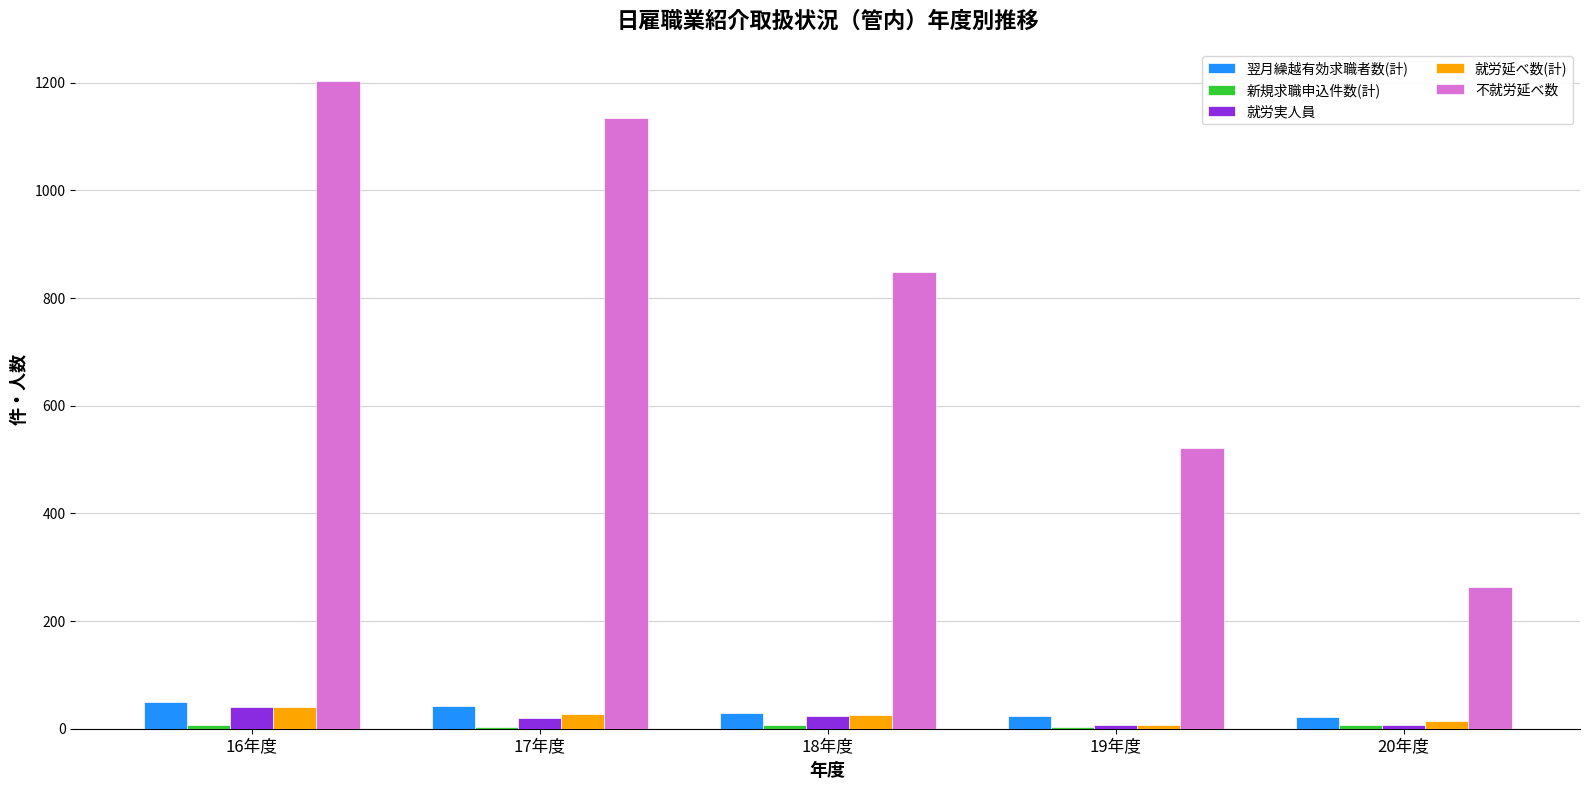

At which category does the chart reach its peak across all series?

16年度